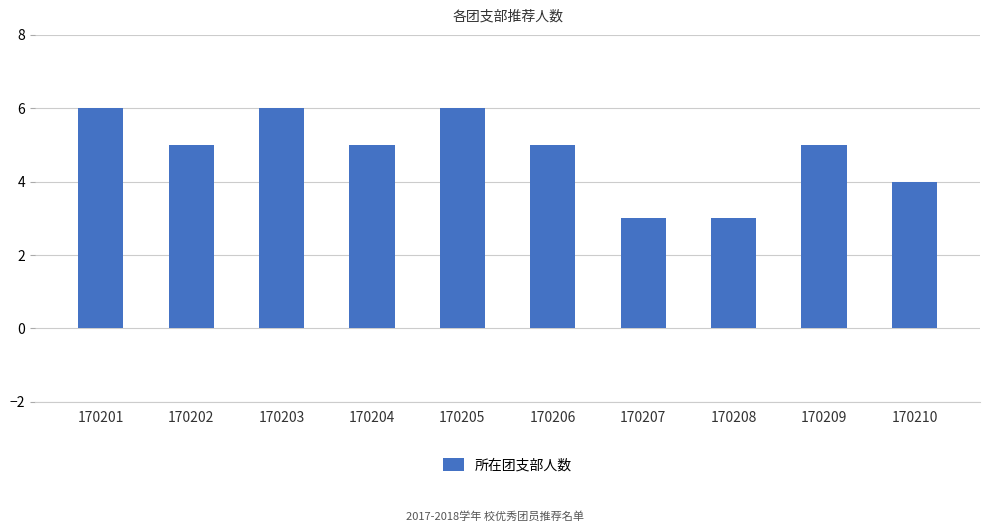

What is the minimum value shown in the chart?

3